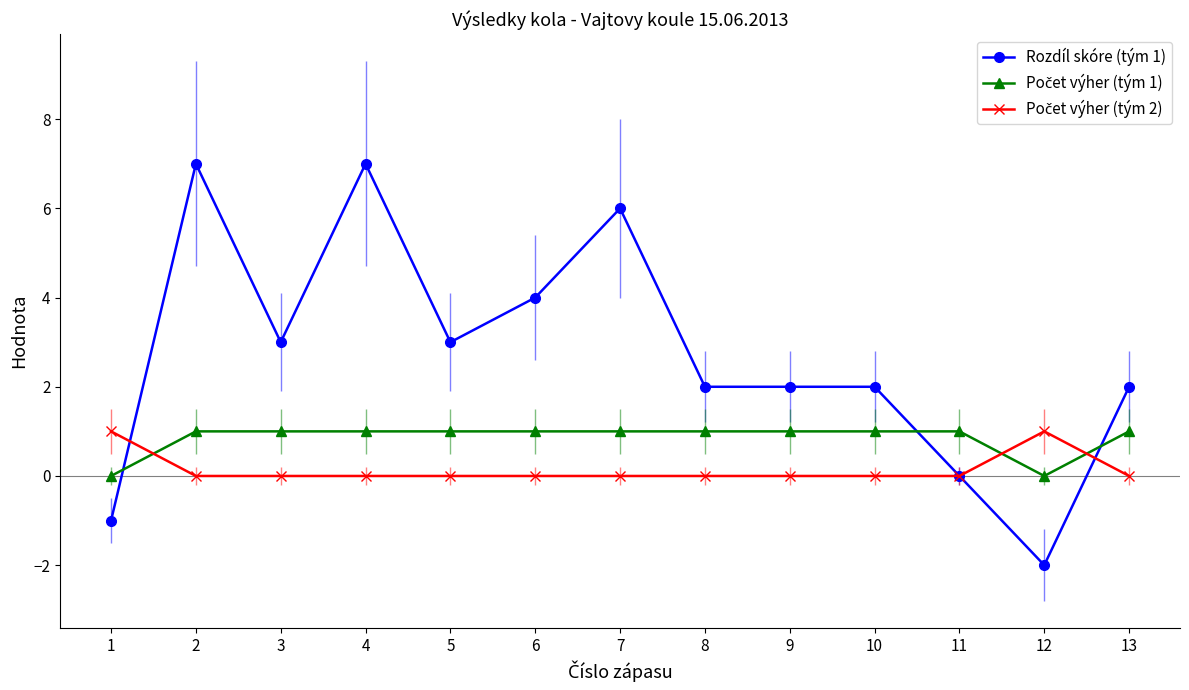

Which series has the largest total across all categories?

Rozdíl skóre (tým 1)